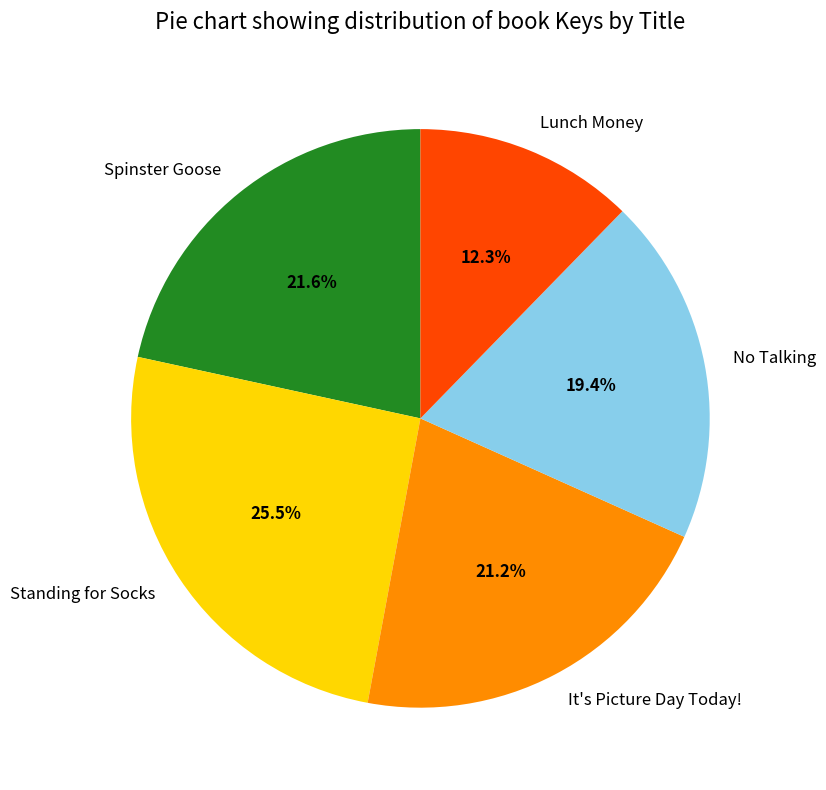

How many segments does this pie chart have?

5